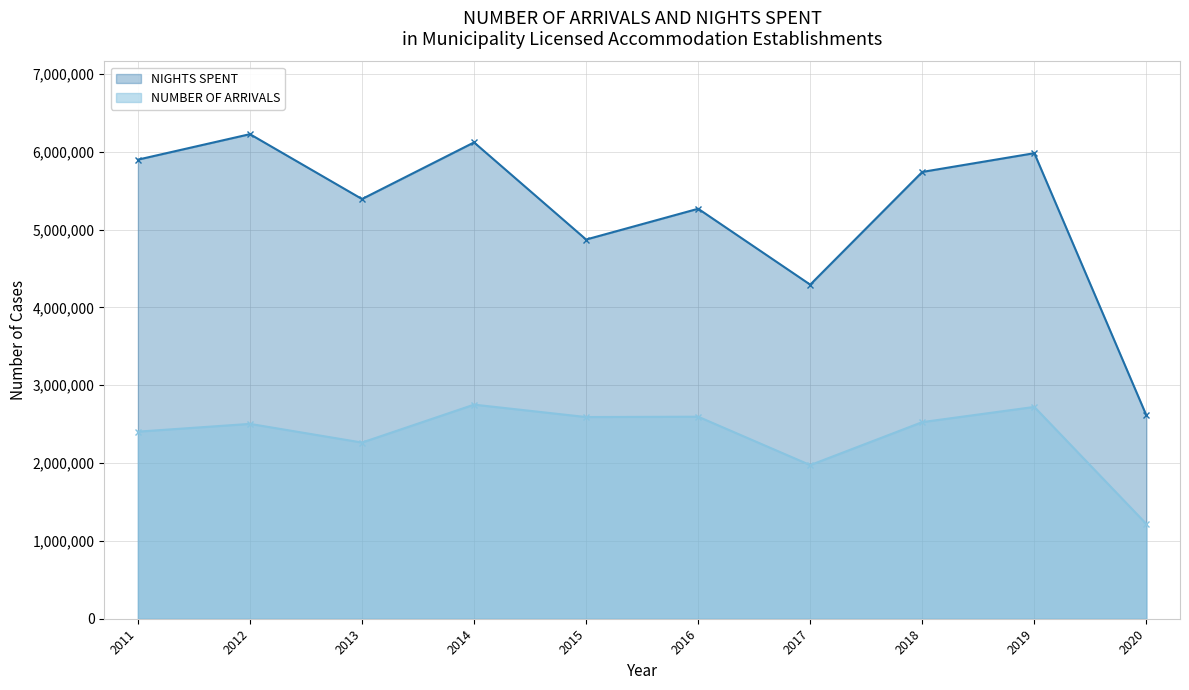

Reading left to right, what are all the values shown in this chart?

NUMBER OF ARRIVALS: 2403498	2503244	2263342	2750540	2591053	2595500	1973724	2525986	2721047	1217037
NIGHTS SPENT: 5897799	6225365	5391953	6119532	4871736	5267064	4292043	5740112	5980815	2612279